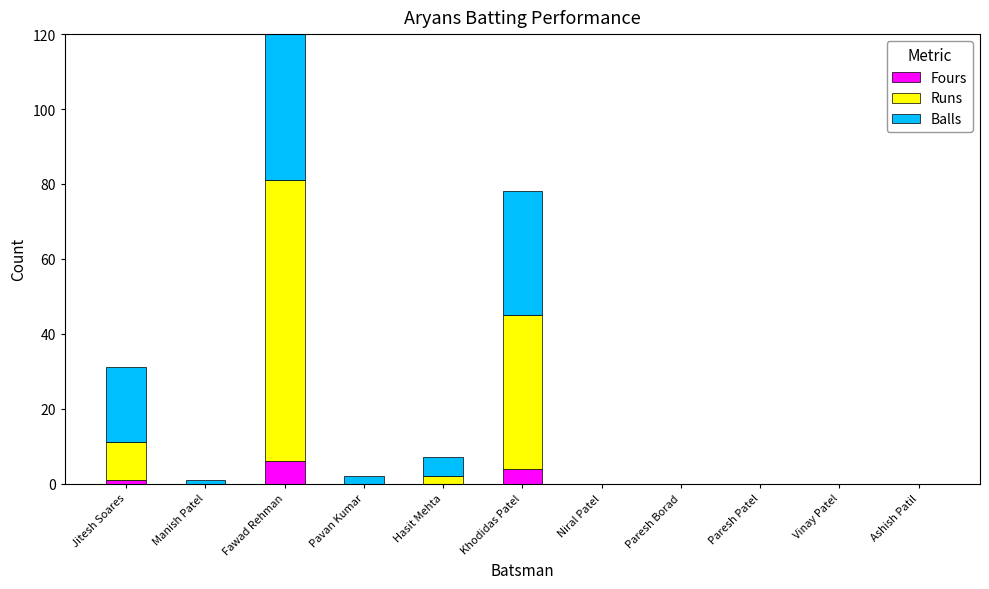

Which series has the largest range (max minus min)?

Runs